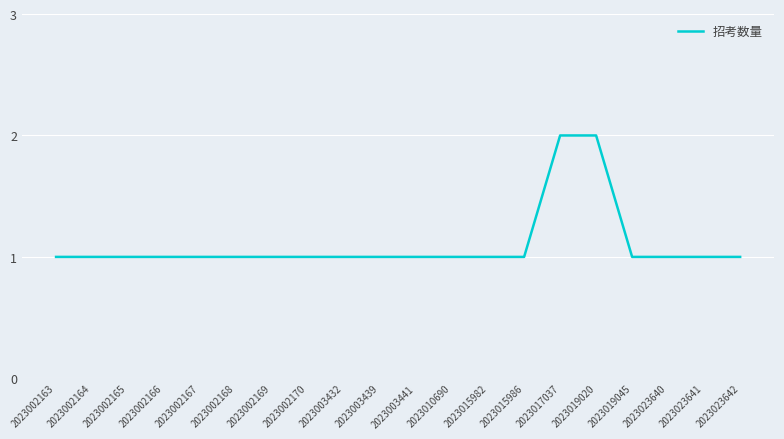

Is it true that the value at 2023023640 is 2?

False